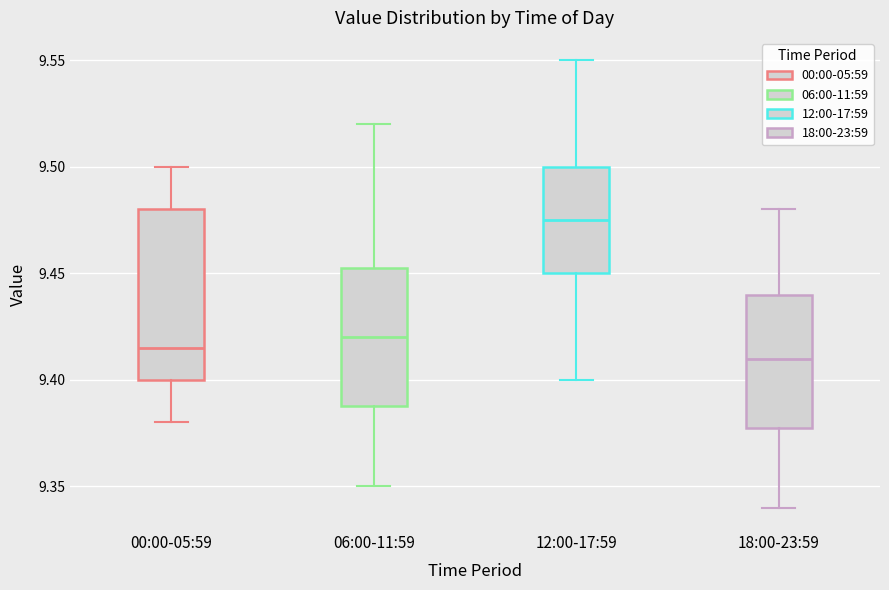

Comparing the boxes themselves (not the whiskers), which one is the tallest?

00:00-05:59